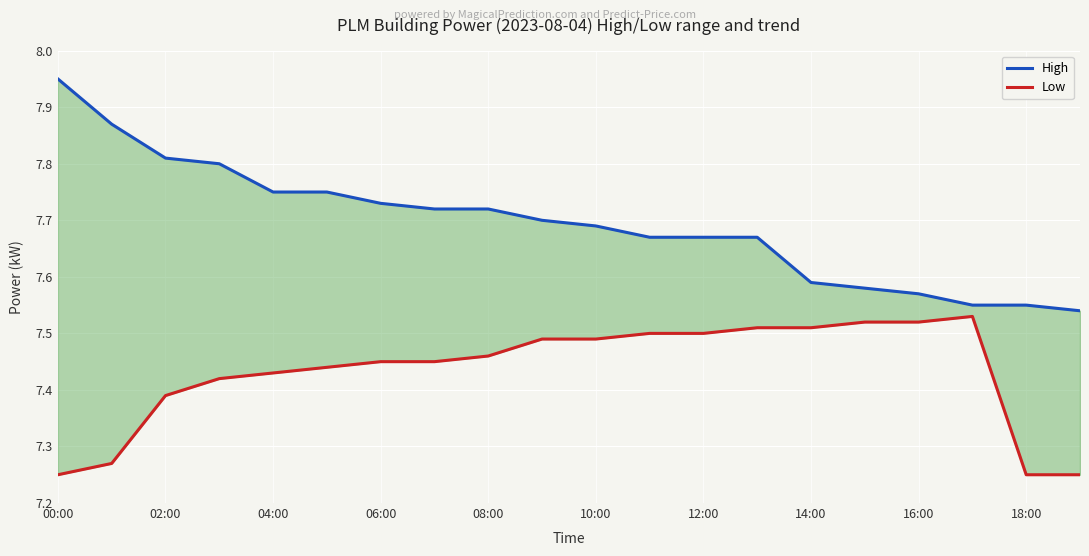

What is the maximum value for Low?

7.5